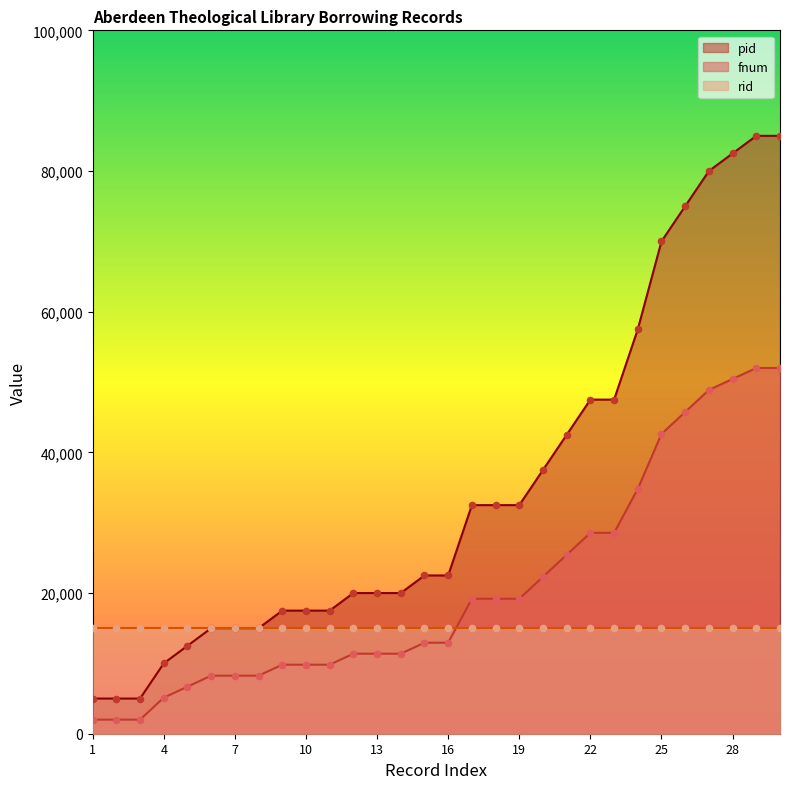

Which series has the largest total across all categories?

pid